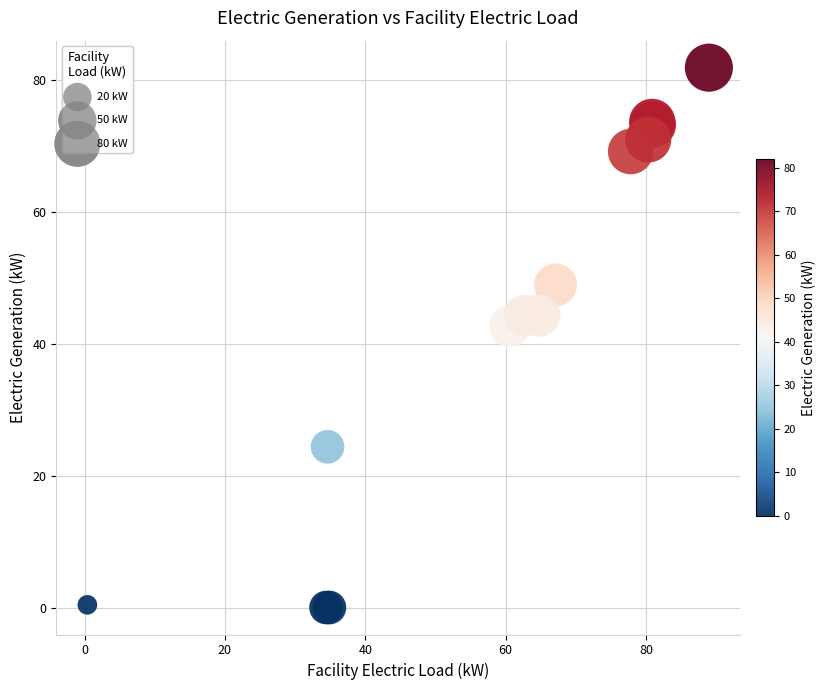

What Y value in the scatter plot is closest to 40?

42.6